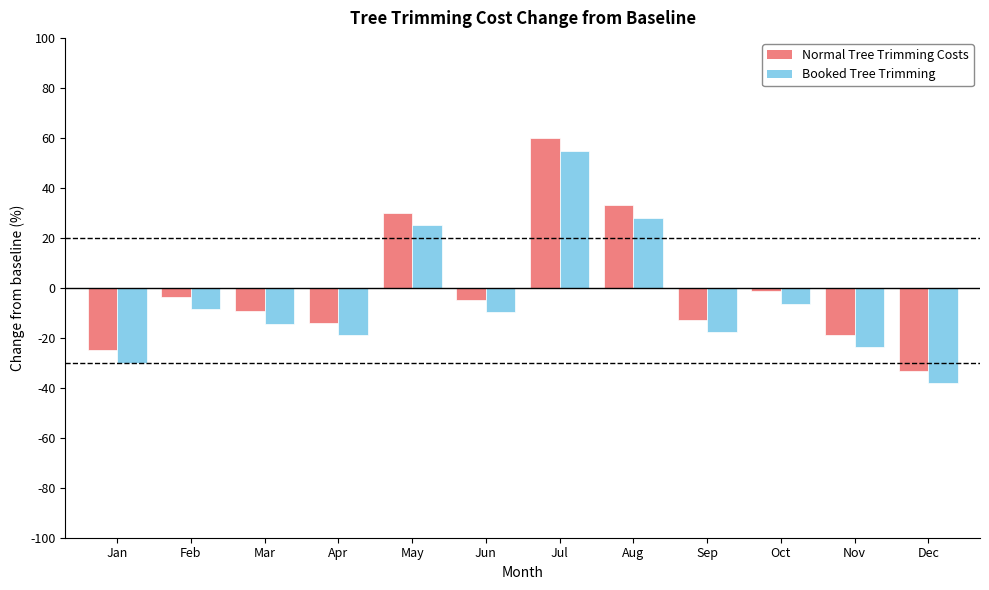

What is the difference between the Normal Tree Trimming Costs values at Feb and Apr?

10.2